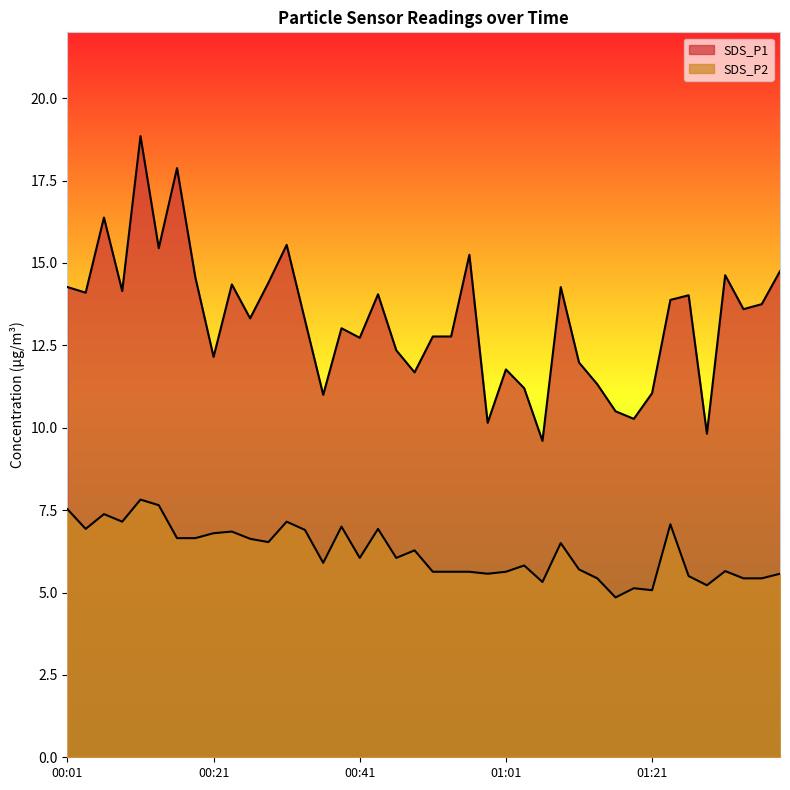

Does the chart have visible grid lines?

No